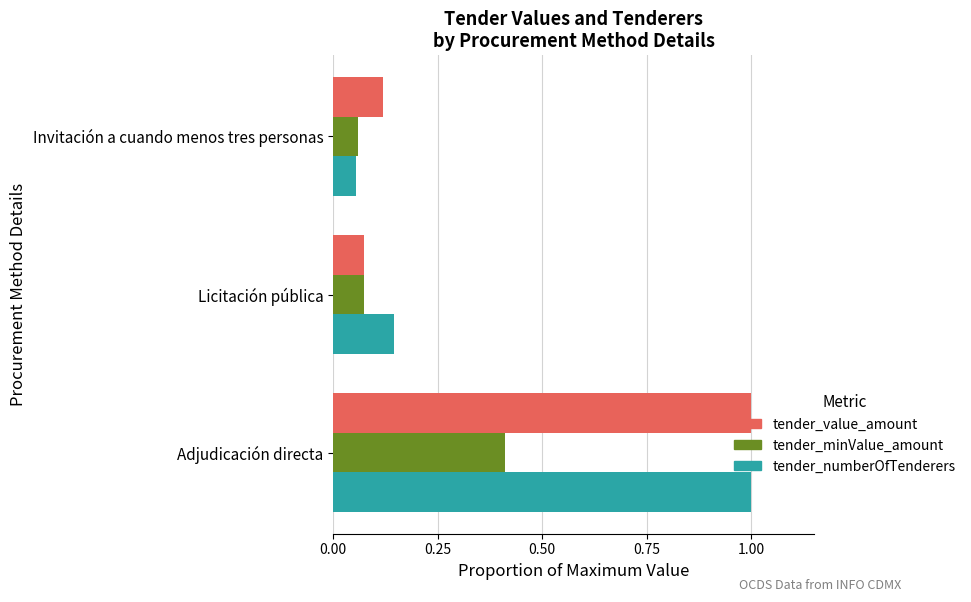

At which category is the sum across all series the highest?

Adjudicación directa